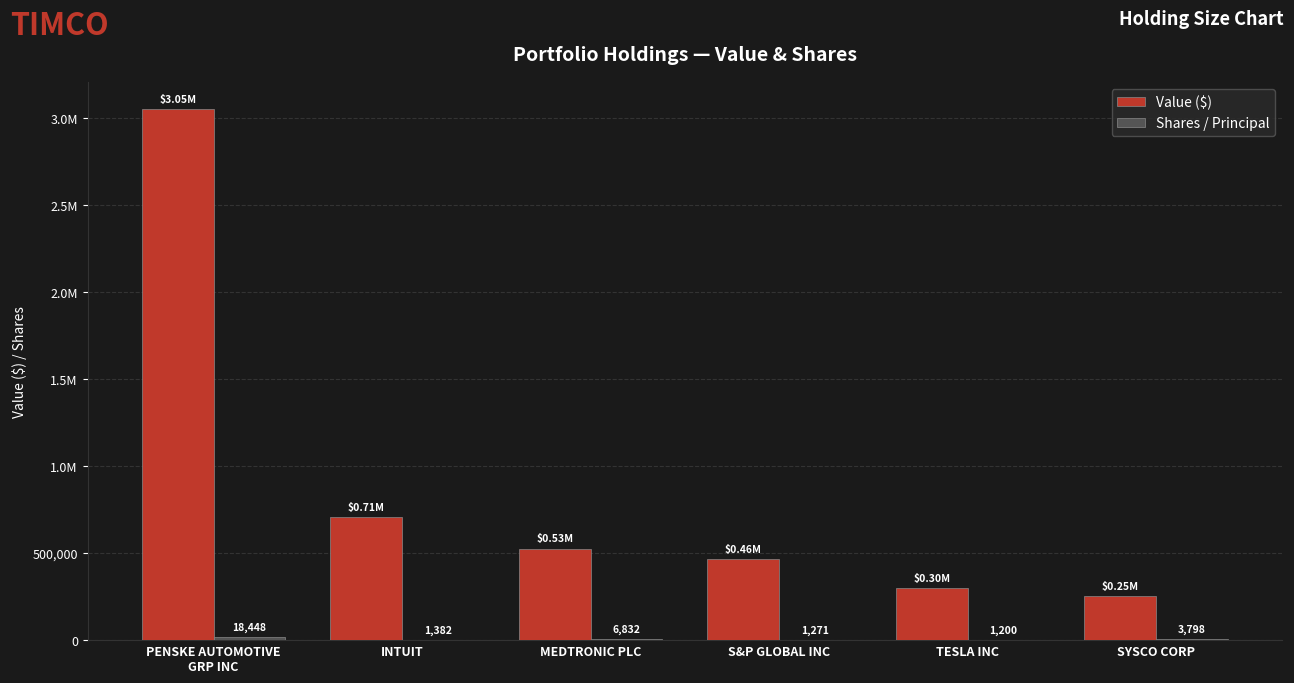

Does the chart contain stacked bars?

No